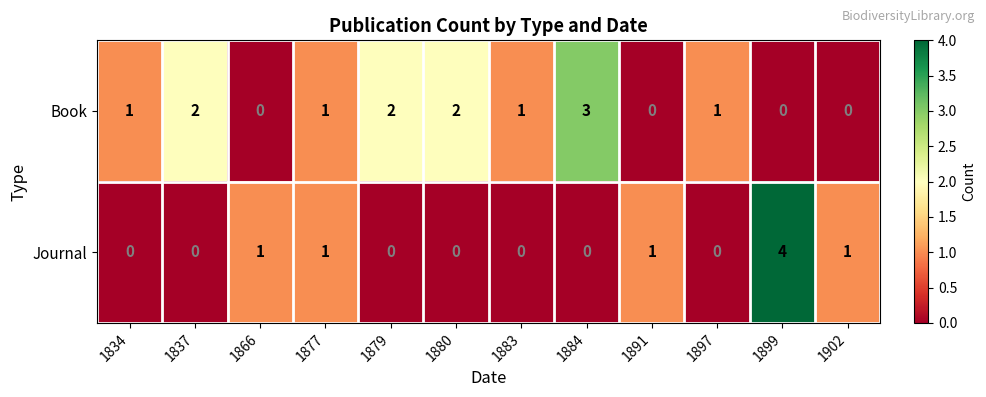

At how many categories does at least one series exceed 0?

12